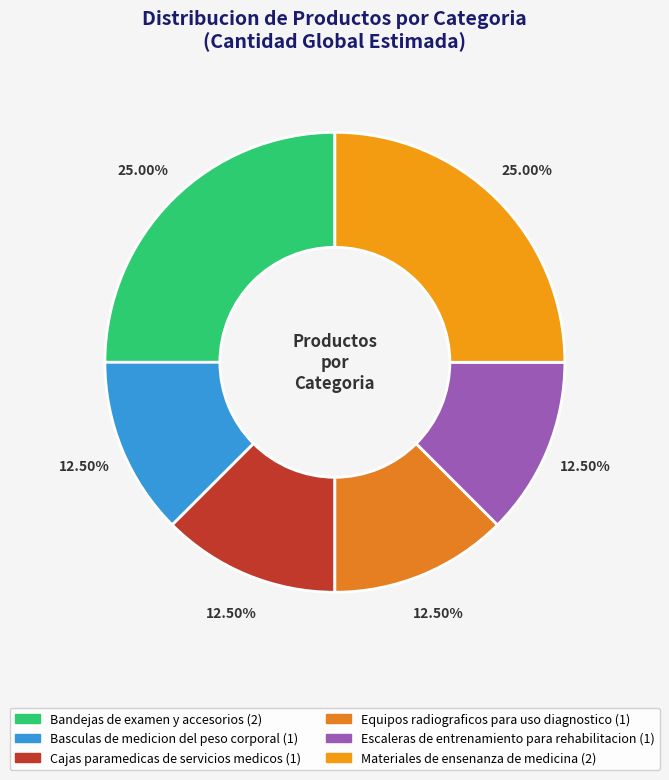

Which slice is the smallest?

Basculas de medicion del peso corporal